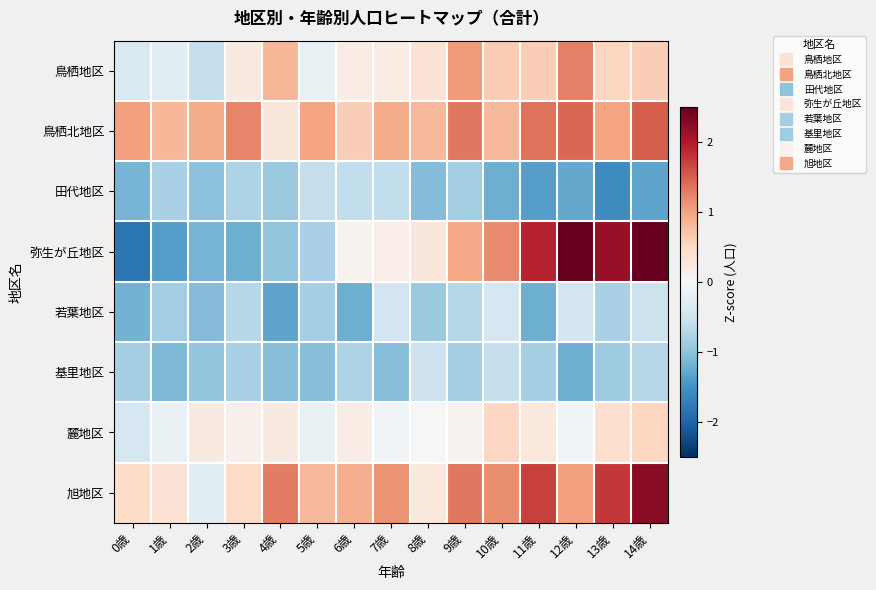

Reading right to left, extract all data points from this chart.

鳥栖地区: 14歳=0.6	13歳=0.5	12歳=1.3	11歳=0.6	10歳=0.6	9歳=1.1	8歳=0.4	7歳=0.2	6歳=0.2	5歳=-0.2	4歳=0.8	3歳=0.2	2歳=-0.6	1歳=-0.3	0歳=-0.4
鳥栖北地区: 14歳=1.5	13歳=1.0	12歳=1.4	11歳=1.3	10歳=0.8	9歳=1.3	8歳=0.8	7歳=0.9	6歳=0.6	5歳=1.0	4歳=0.3	3歳=1.2	2歳=0.9	1歳=0.8	0歳=1.0
田代地区: 14歳=-1.3	13歳=-1.6	12歳=-1.3	11歳=-1.4	10歳=-1.2	9歳=-0.9	8歳=-1.1	7歳=-0.6	6歳=-0.6	5歳=-0.6	4歳=-0.9	3歳=-0.8	2歳=-1.0	1歳=-0.8	0歳=-1.2
弥生が丘地区: 14歳=2.9	13歳=2.2	12歳=2.5	11歳=1.9	10歳=1.2	9歳=1.0	8歳=0.3	7歳=0.2	6歳=0.1	5歳=-0.8	4歳=-1.0	3歳=-1.2	2歳=-1.2	1歳=-1.4	0歳=-1.8
若葉地区: 14歳=-0.5	13歳=-0.8	12歳=-0.5	11歳=-1.2	10歳=-0.4	9歳=-0.7	8歳=-0.9	7歳=-0.5	6歳=-1.2	5歳=-0.8	4歳=-1.3	3歳=-0.7	2歳=-1.1	1歳=-0.9	0歳=-1.2
基里地区: 14歳=-0.7	13歳=-0.9	12歳=-1.2	11歳=-0.8	10歳=-0.6	9歳=-0.9	8歳=-0.5	7歳=-1.1	6歳=-0.8	5歳=-1.1	4歳=-1.1	3歳=-0.8	2歳=-1.0	1歳=-1.1	0歳=-0.8
麓地区: 14歳=0.5	13歳=0.4	12歳=-0.1	11歳=0.3	10歳=0.5	9歳=0.1	8歳=0.0	7歳=-0.1	6歳=0.2	5歳=-0.2	4歳=0.2	3歳=0.1	2歳=0.2	1歳=-0.2	0歳=-0.4
旭地区: 14歳=2.2	13歳=1.8	12歳=1.0	11歳=1.7	10歳=1.2	9歳=1.3	8歳=0.3	7歳=1.1	6歳=0.9	5歳=0.8	4歳=1.3	3歳=0.5	2歳=-0.3	1歳=0.4	0歳=0.4